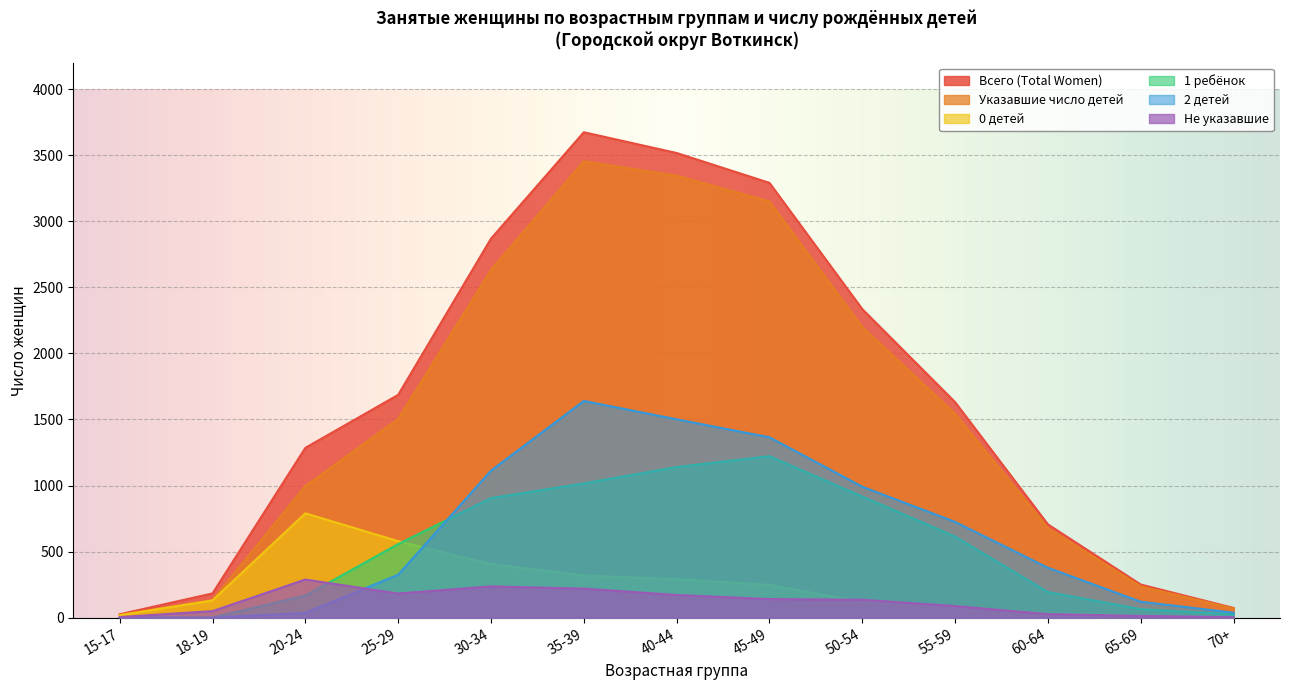

What is the difference between the highest and lowest values at 65-69?

237